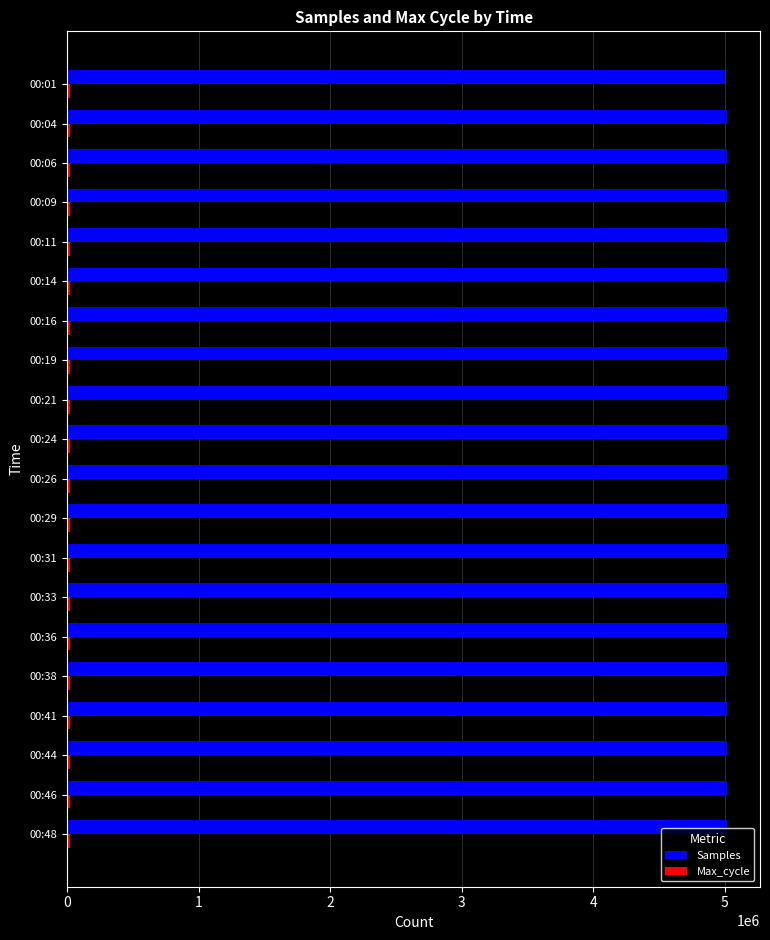

What is the greatest value displayed?

5015635